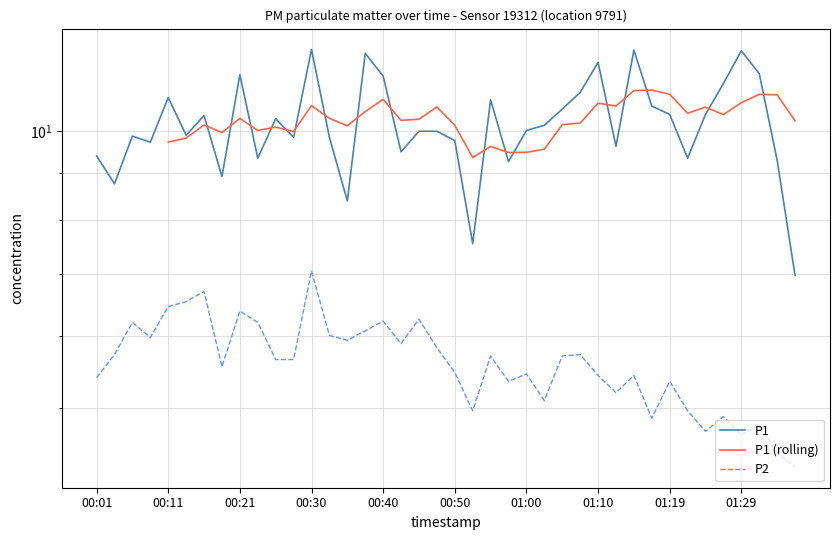

What is the smallest value displayed?

4.3